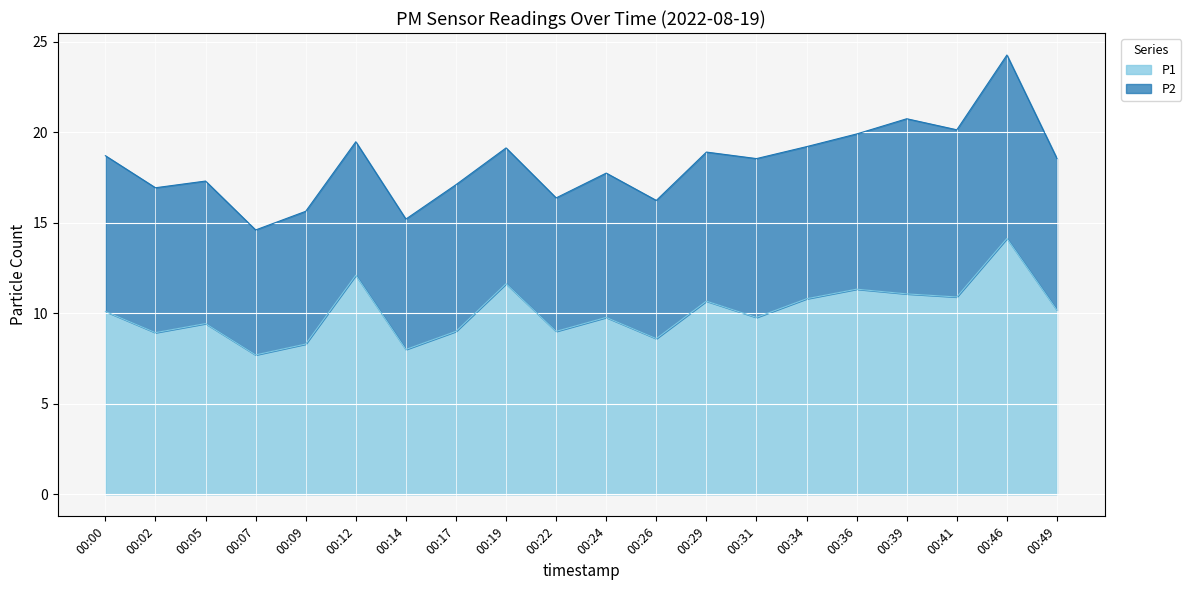

Which has a higher value, 00:34 or 00:41?

00:41